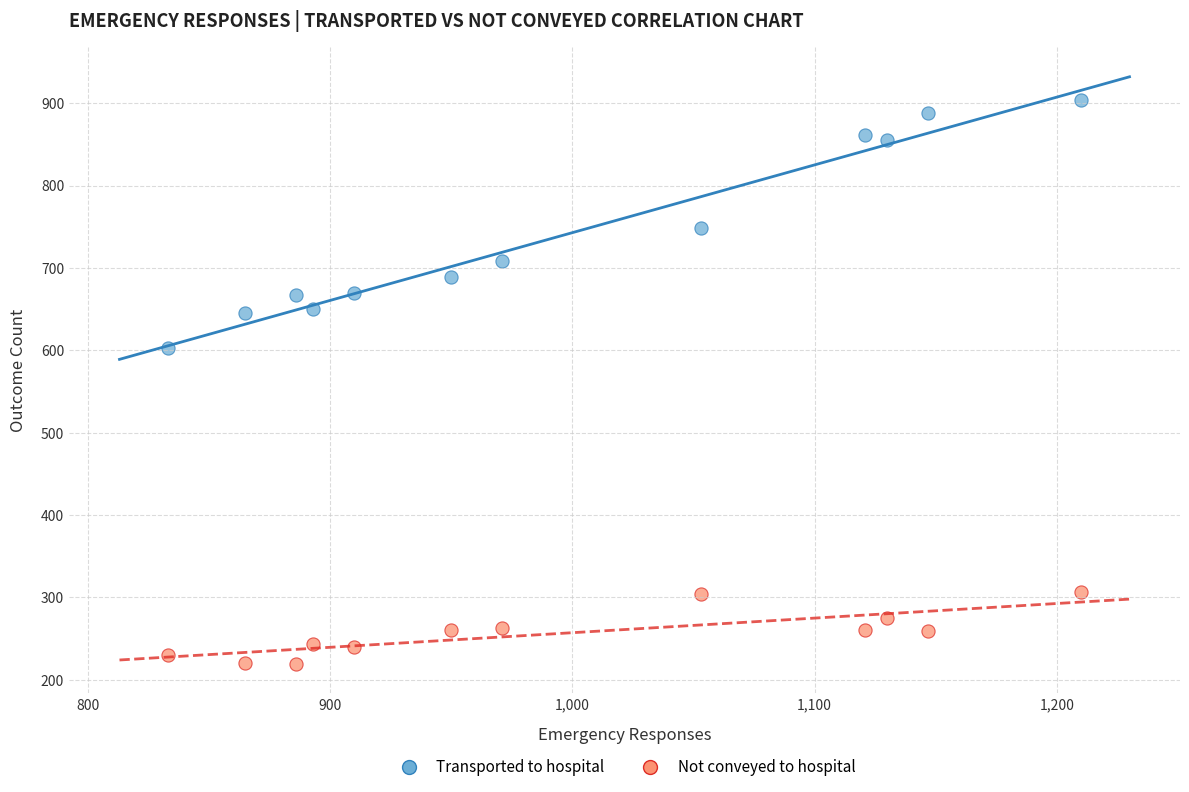

What are all the series names shown in the legend?

Transported to hospital, Not conveyed to hospital